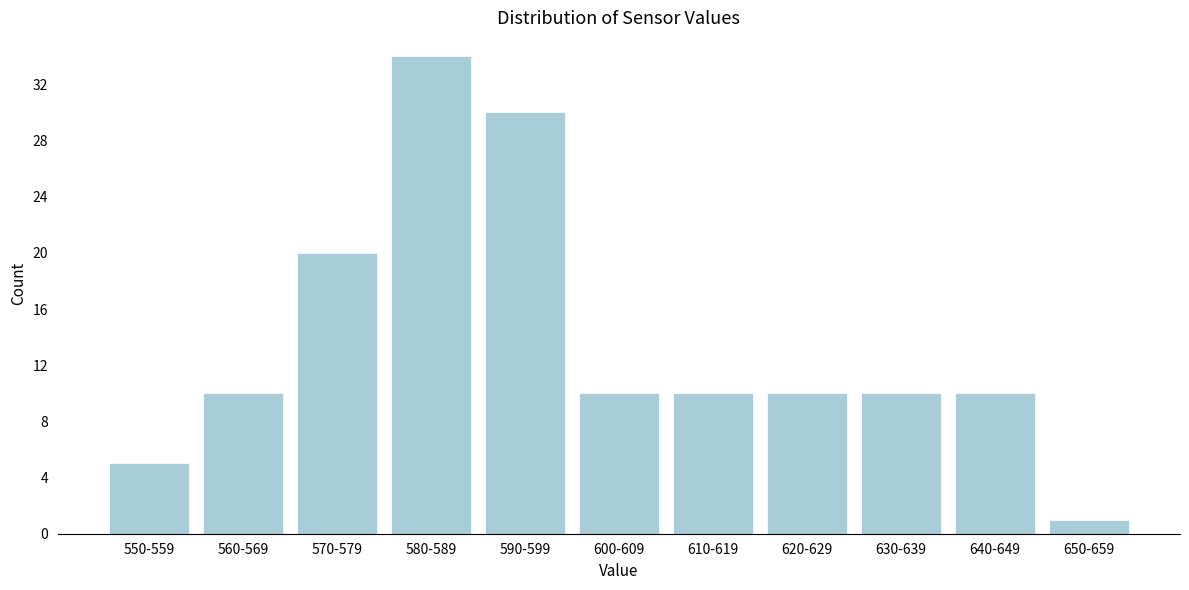

Reading right to left, list all the values displayed in this chart.

650-659=1	640-649=10	630-639=10	620-629=10	610-619=10	600-609=10	590-599=30	580-589=34	570-579=20	560-569=10	550-559=5